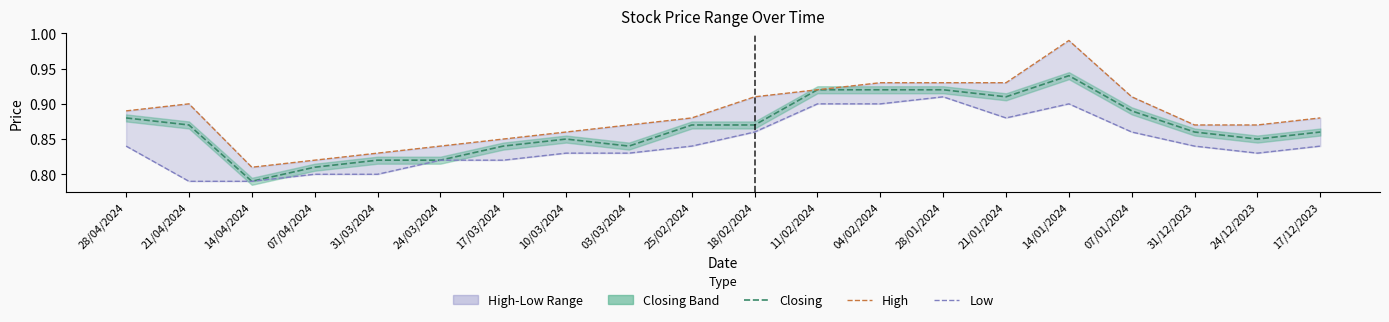

At how many categories does at least one series exceed 0?

20